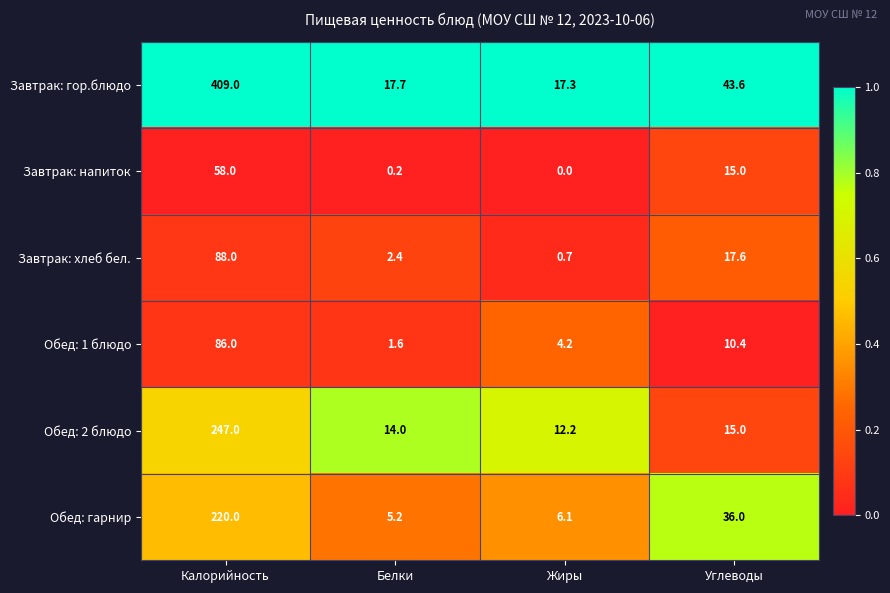

Rank the series by their maximum value, from lowest to highest.

Завтрак: напиток, Обед: 1 блюдо, Завтрак: хлеб бел., Обед: гарнир, Обед: 2 блюдо, Завтрак: гор.блюдо